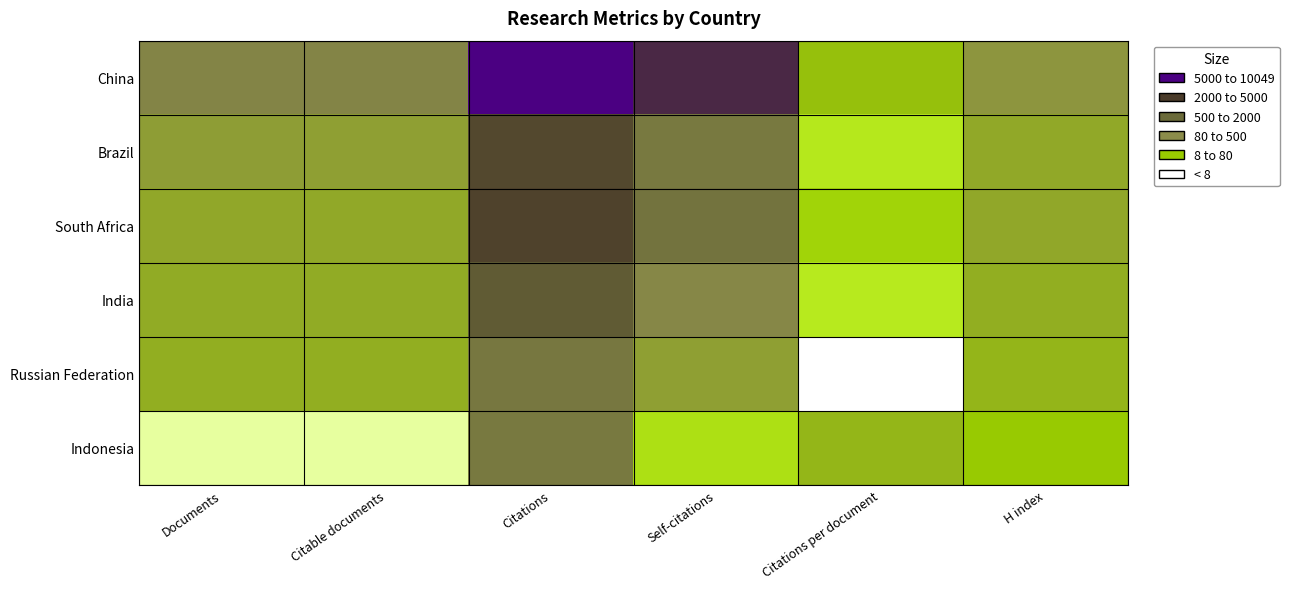

Reading right to left, transcribe all the data shown in this chart.

China: H index=136.0	Citations per document=40.0	Self-citations=3622.0	Citations=10049.0	Citable documents=248.0	Documents=251.0
Brazil: H index=79.0	Citations per document=15.7	Self-citations=415.0	Citations=1683.0	Citable documents=102.0	Documents=107.0
South Africa: H index=80.0	Citations per document=24.1	Self-citations=519.0	Citations=1931.0	Citable documents=78.0	Documents=80.0
India: H index=67.0	Citations per document=15.1	Self-citations=221.0	Citations=1102.0	Citable documents=73.0	Documents=73.0
Russian Federation: H index=54.0	Citations per document=6.6	Self-citations=101.0	Citations=442.0	Citable documents=66.0	Documents=67.0
Indonesia: H index=30.0	Citations per document=52.2	Self-citations=19.0	Citations=418.0	Citable documents=8.0	Documents=8.0